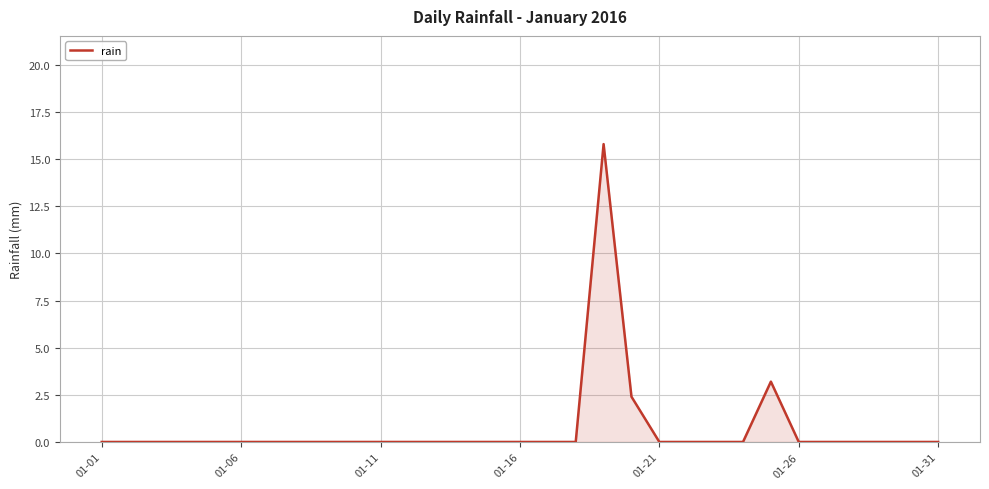

What is the greatest value displayed?

15.8